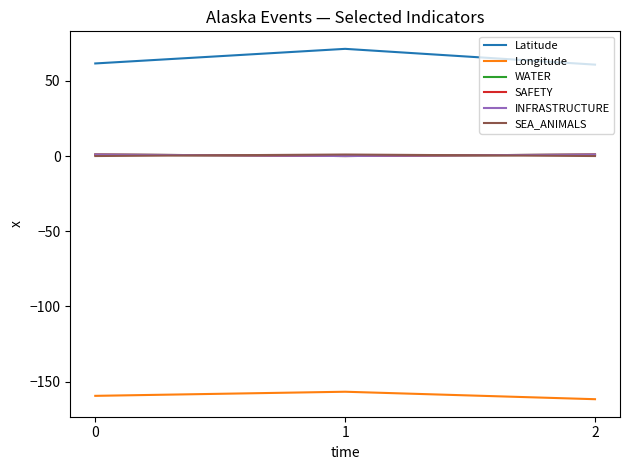

Does the chart display data point markers on the line(s)?

No